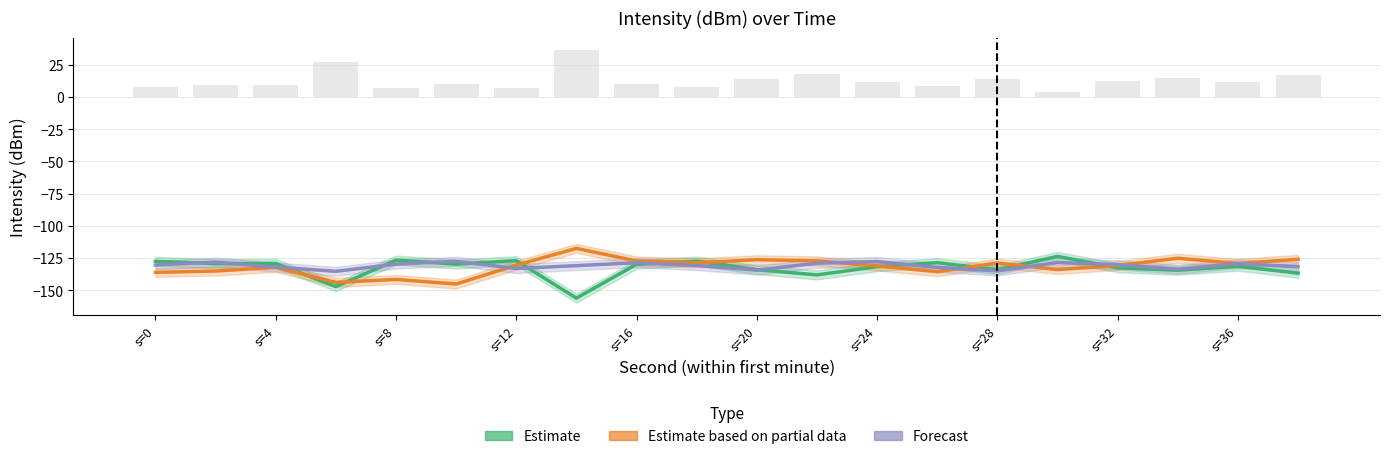

Which series changed the most between 10 and 30?

Estimate based on partial data